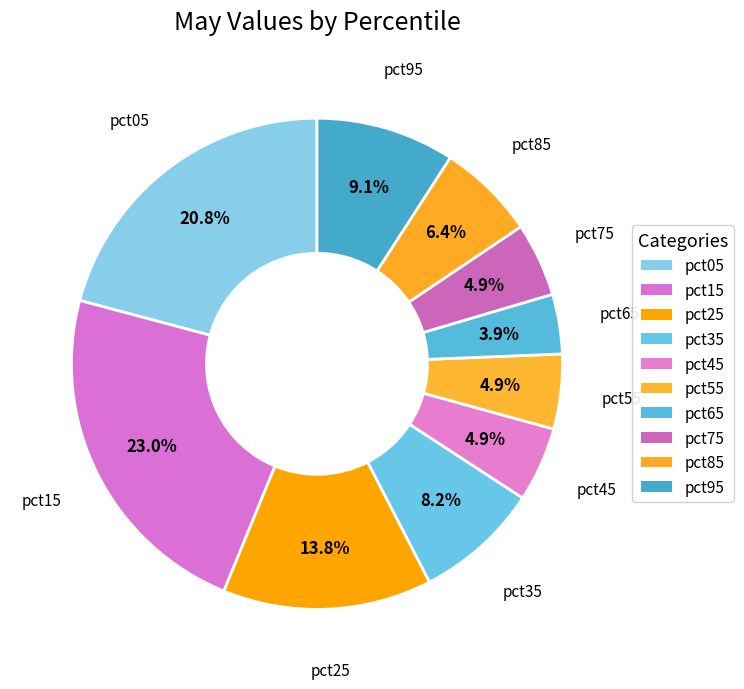

How many segments does this pie chart have?

10